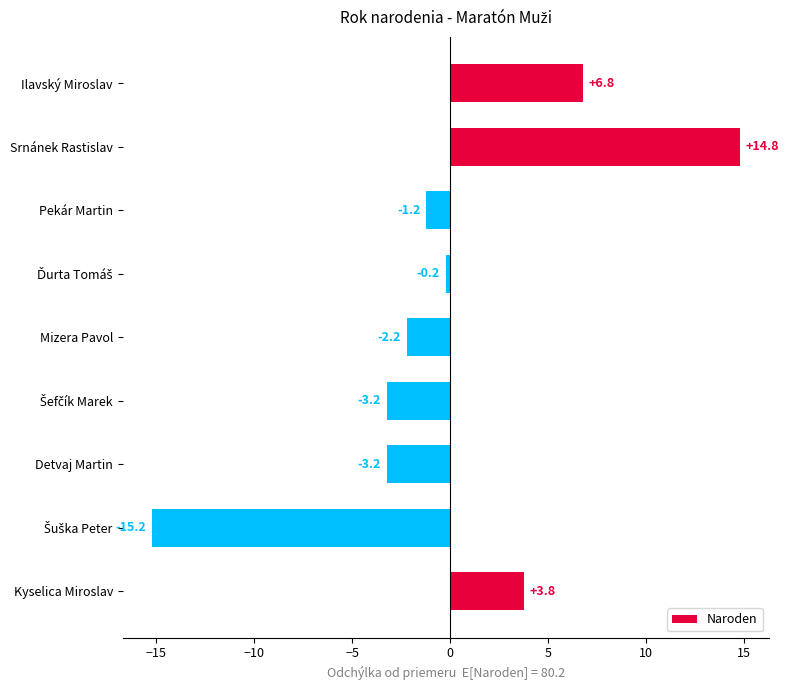

Read the value at Ilavský Miroslav.

6.8